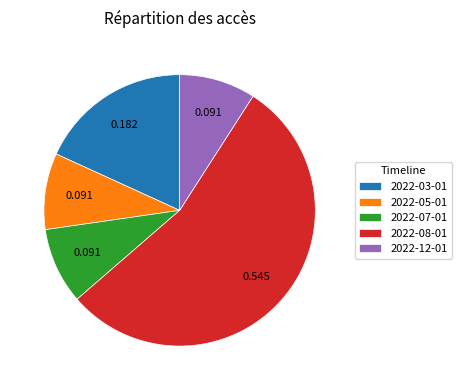

Is the sum of 2022-12-01 and 2022-03-01 greater than half?

No